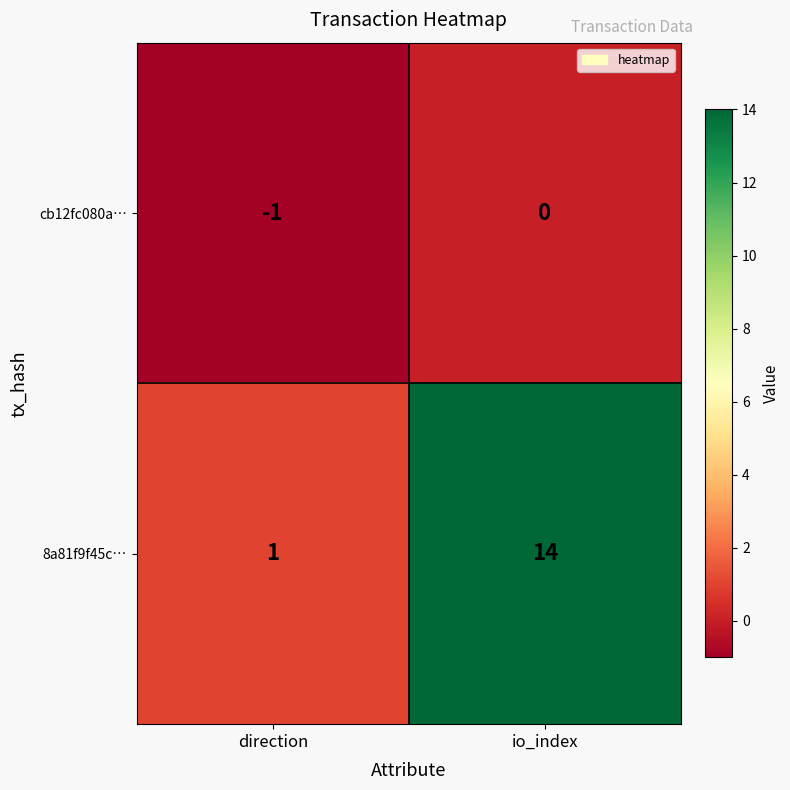

How many values in cb12fc080a… are below zero?

1